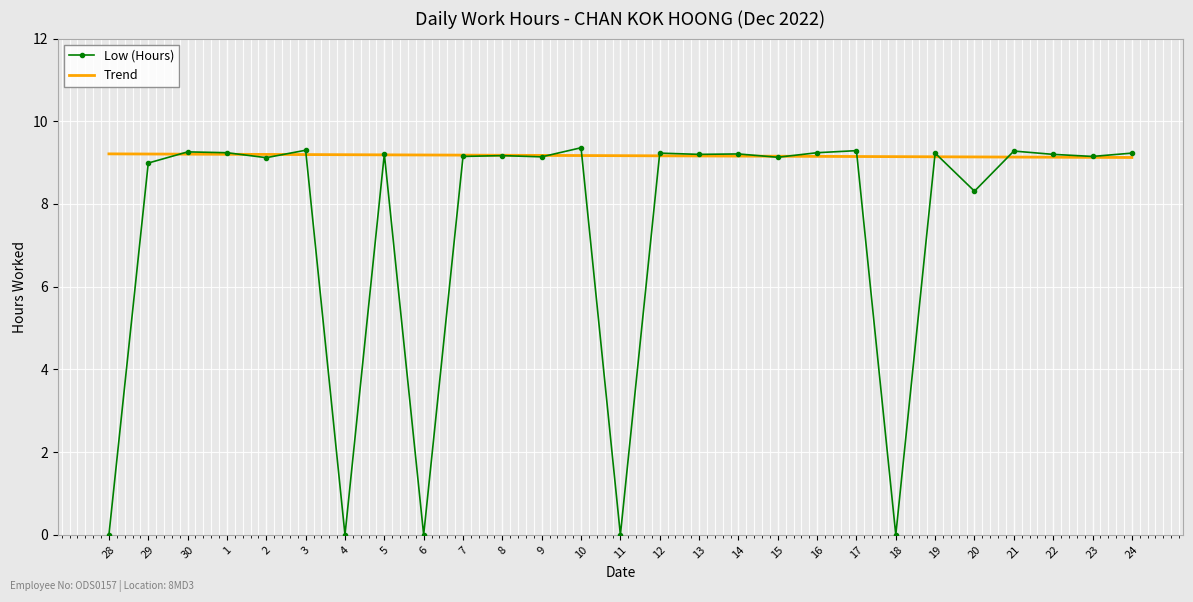

Which series has the largest range (max minus min)?

Low (Hours)